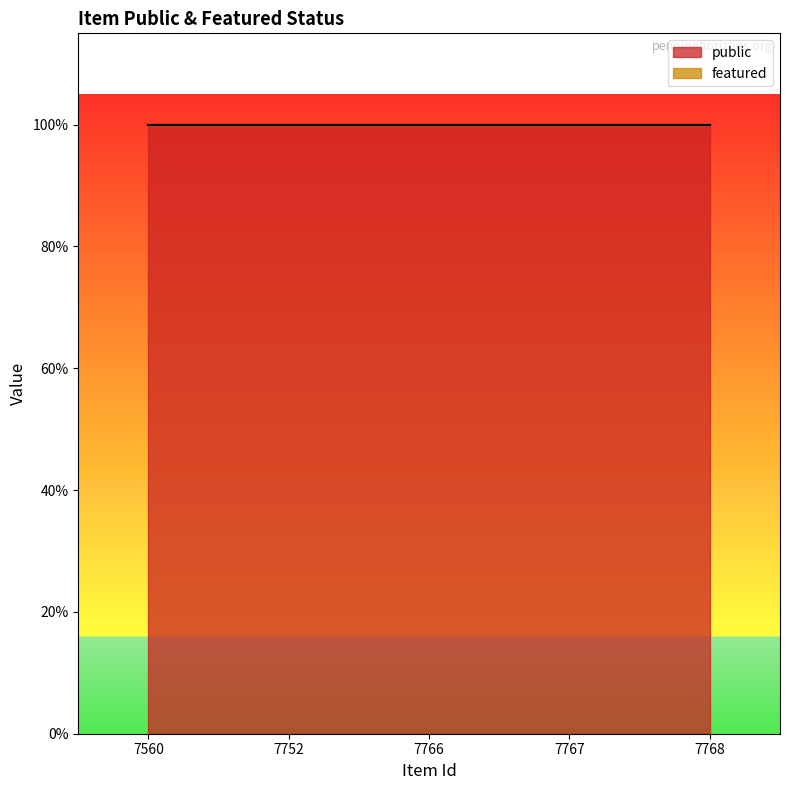

Reading left to right, what are all the values shown in this chart?

public: 1	1	1	1	1
featured: 0	0	0	0	0